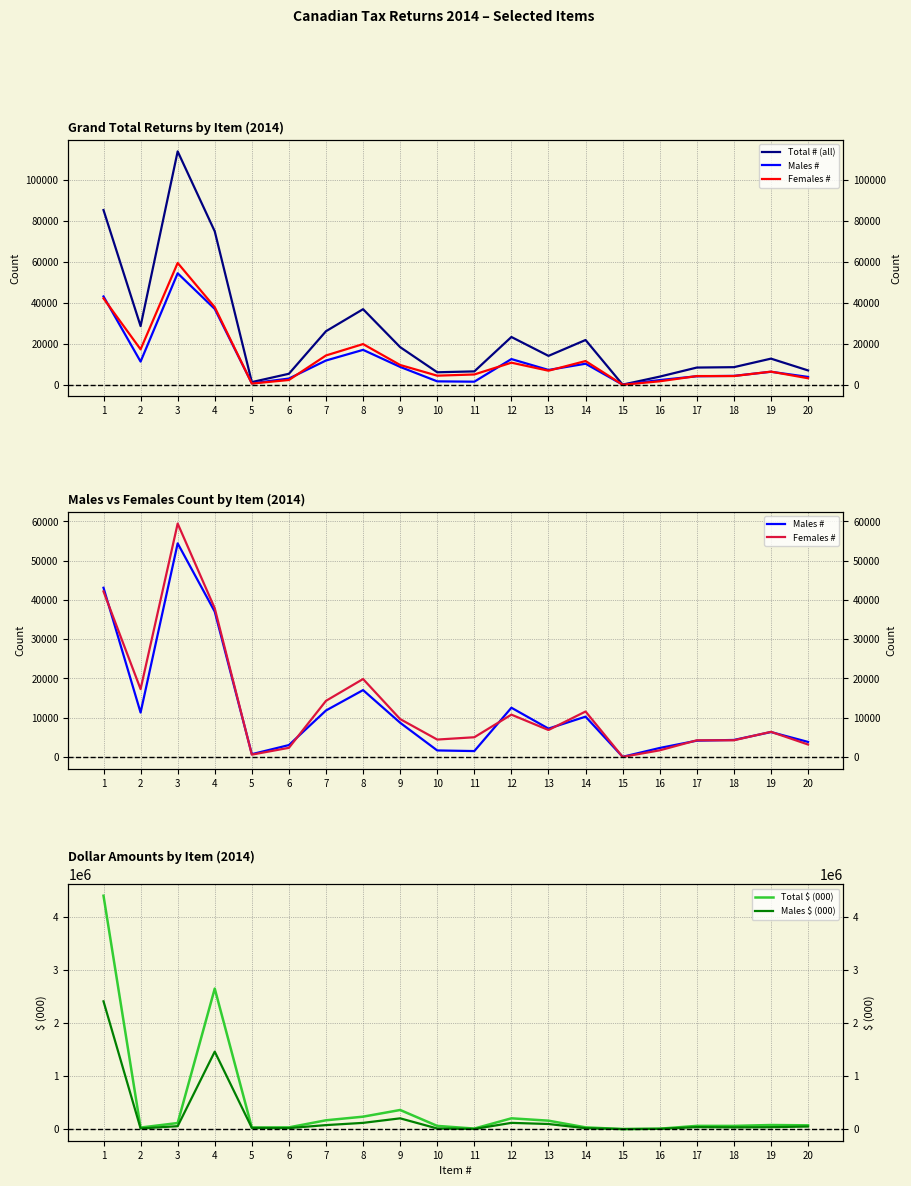

Count the number of data series in this chart.

5